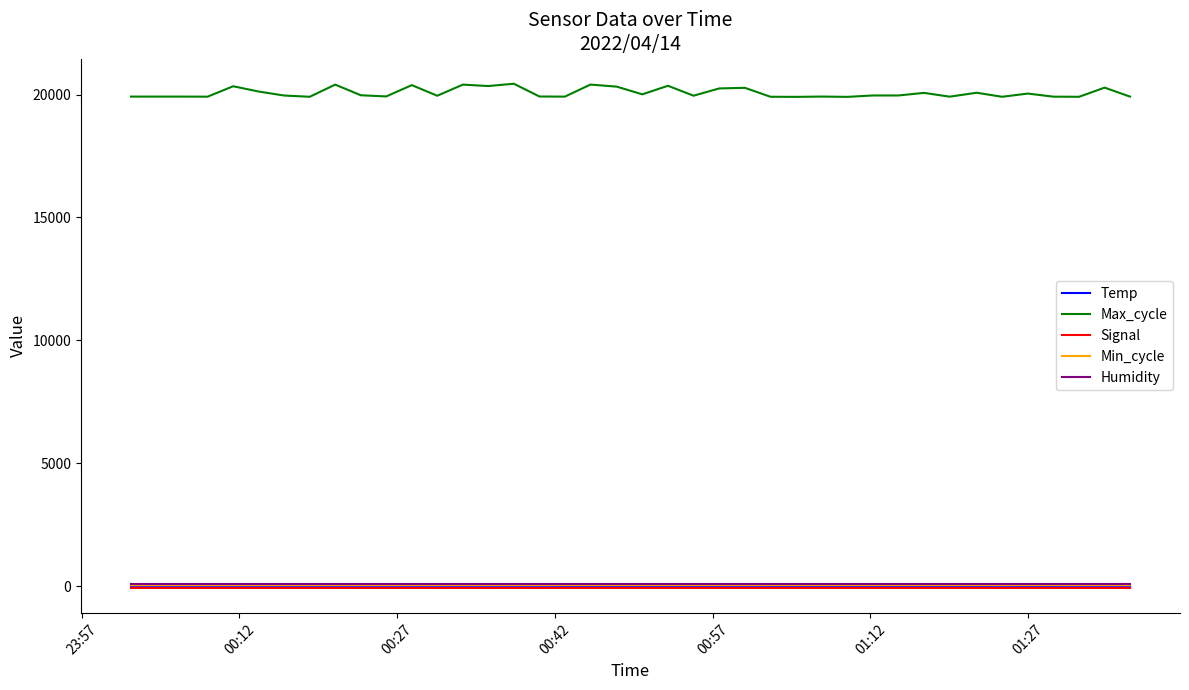

Which series has the largest total across all categories?

Max_cycle